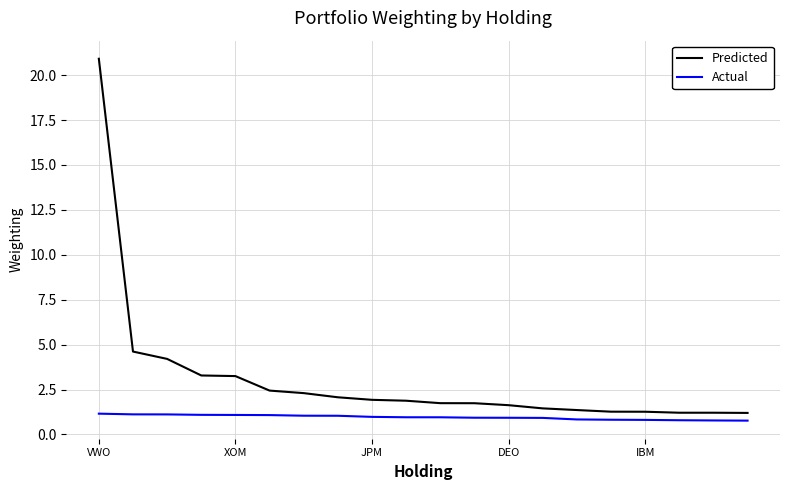

Rank the series by their average value, from highest to lowest.

Predicted, Actual